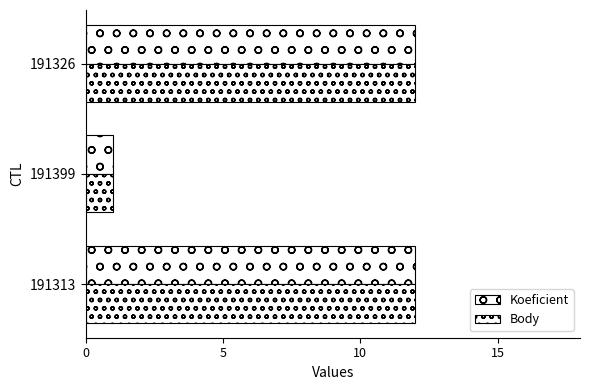

How many values in the Body series are below 12?

1